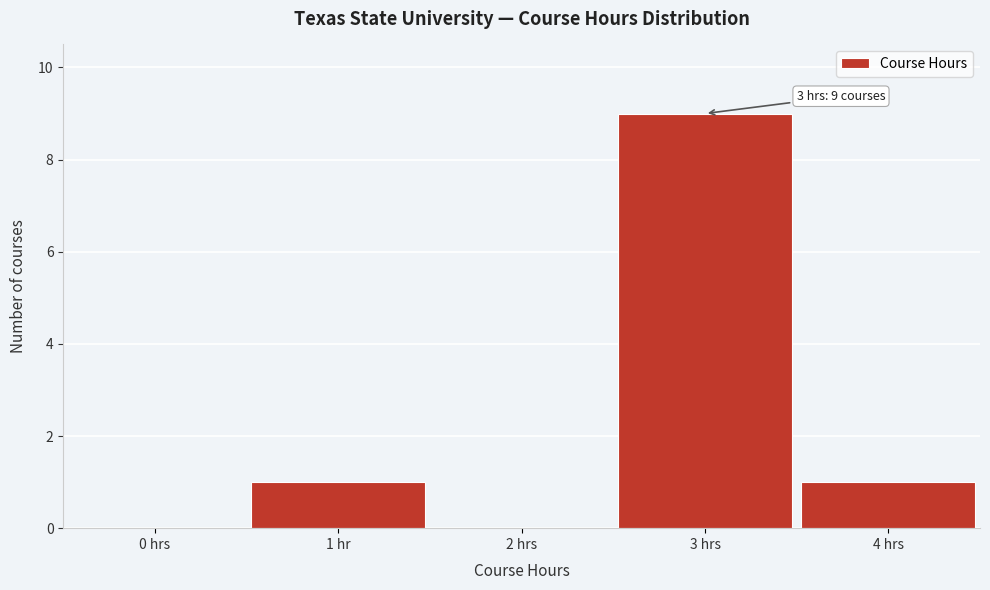

Reading right to left, extract all data points from this chart.

4 hrs=1	3 hrs=9	2 hrs=0	1 hr=1	0 hrs=0